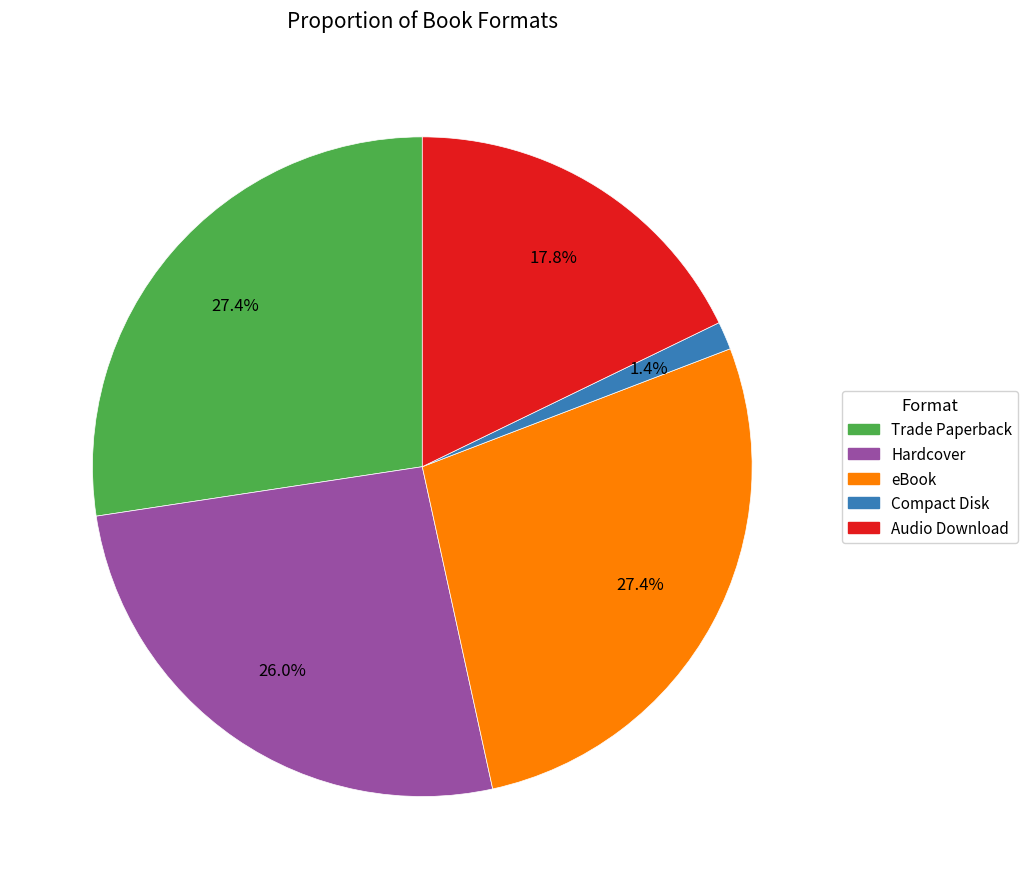

To the nearest percent, what percentage of the pie is Audio Download?

18%